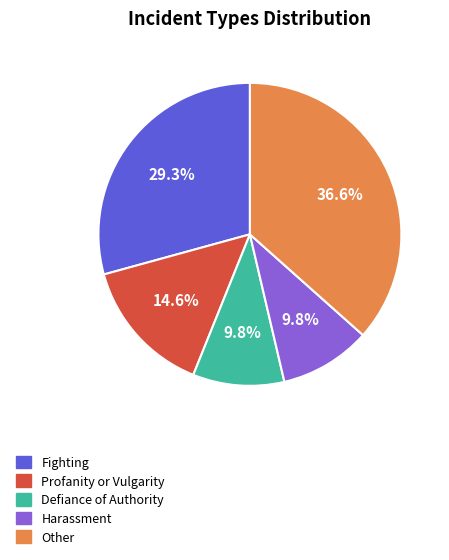

Is there a majority slice in this chart?

No